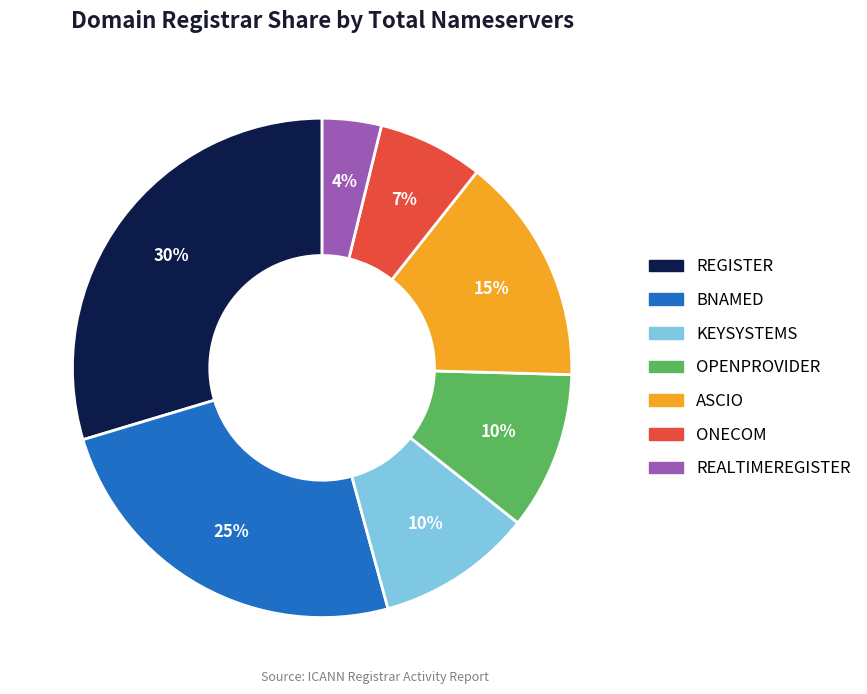

Count the number of slices in the pie.

7